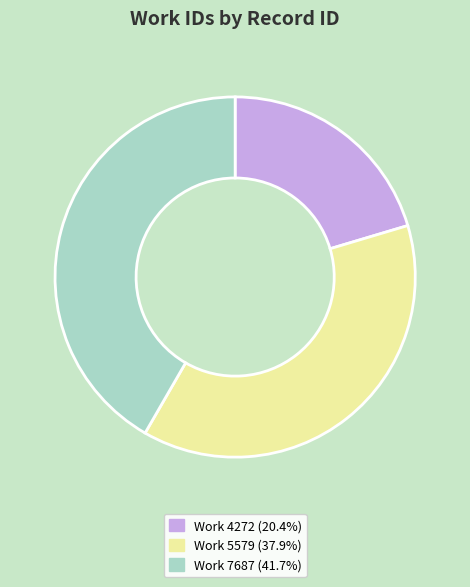

Is there any slice that represents more than half of the pie?

No